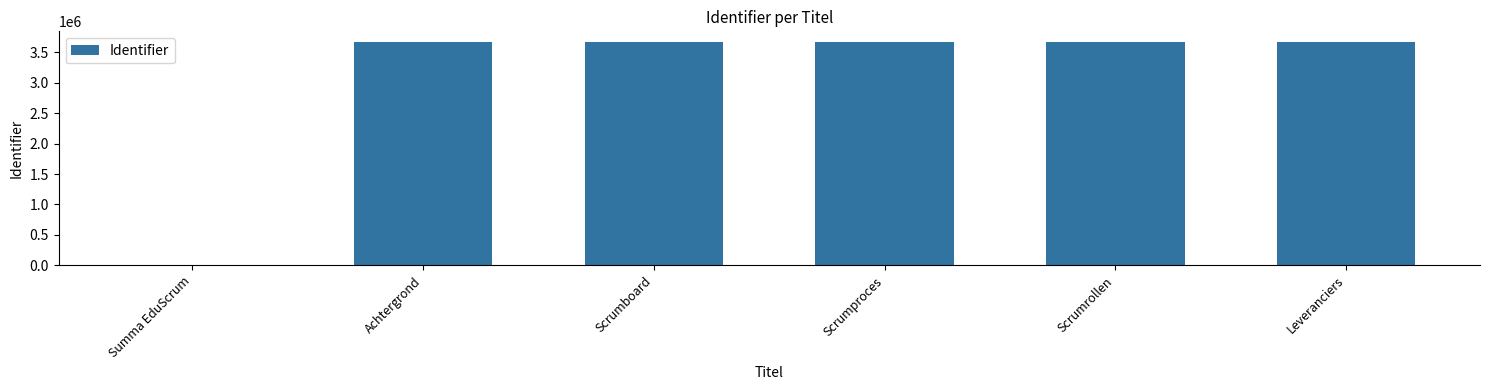

Count the number of data series in this chart.

1